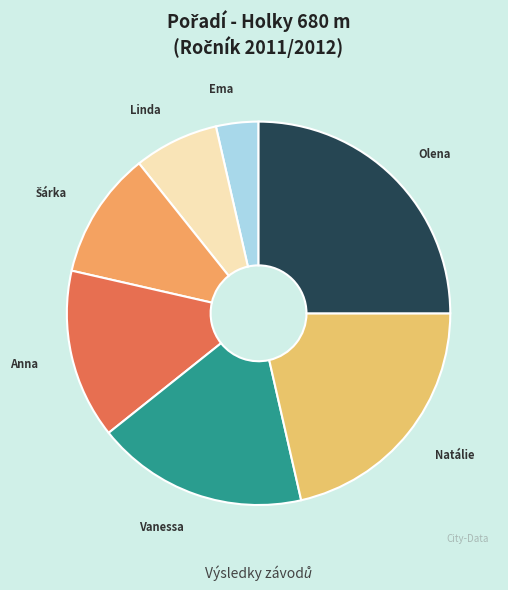

Count the number of slices in the pie.

7